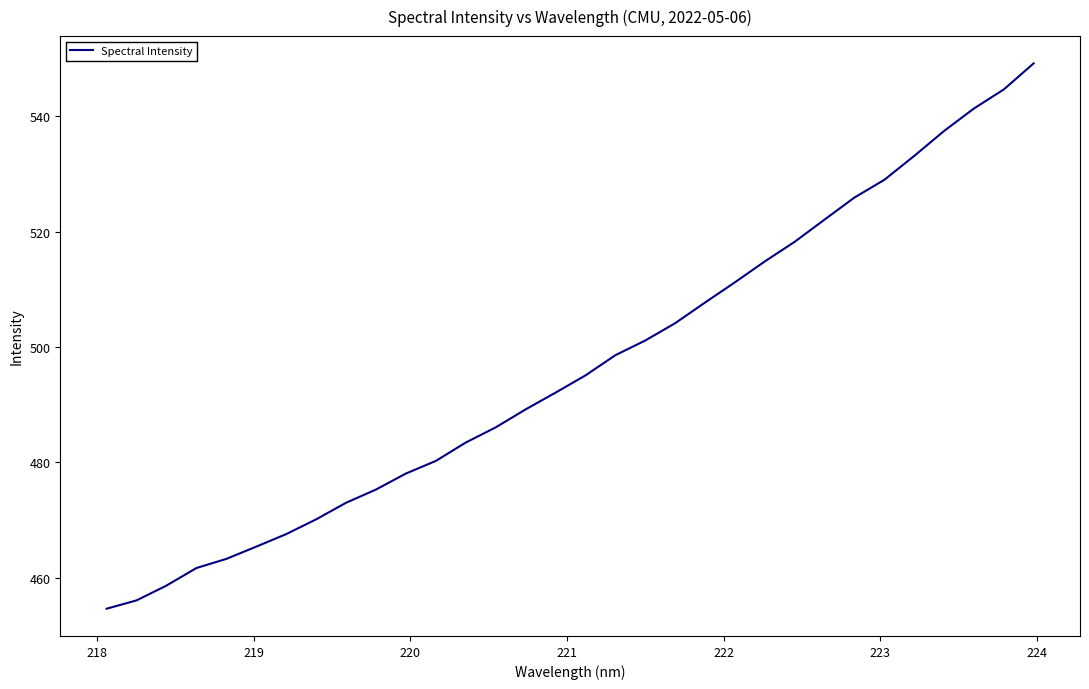

What is the smallest value displayed?

454.7